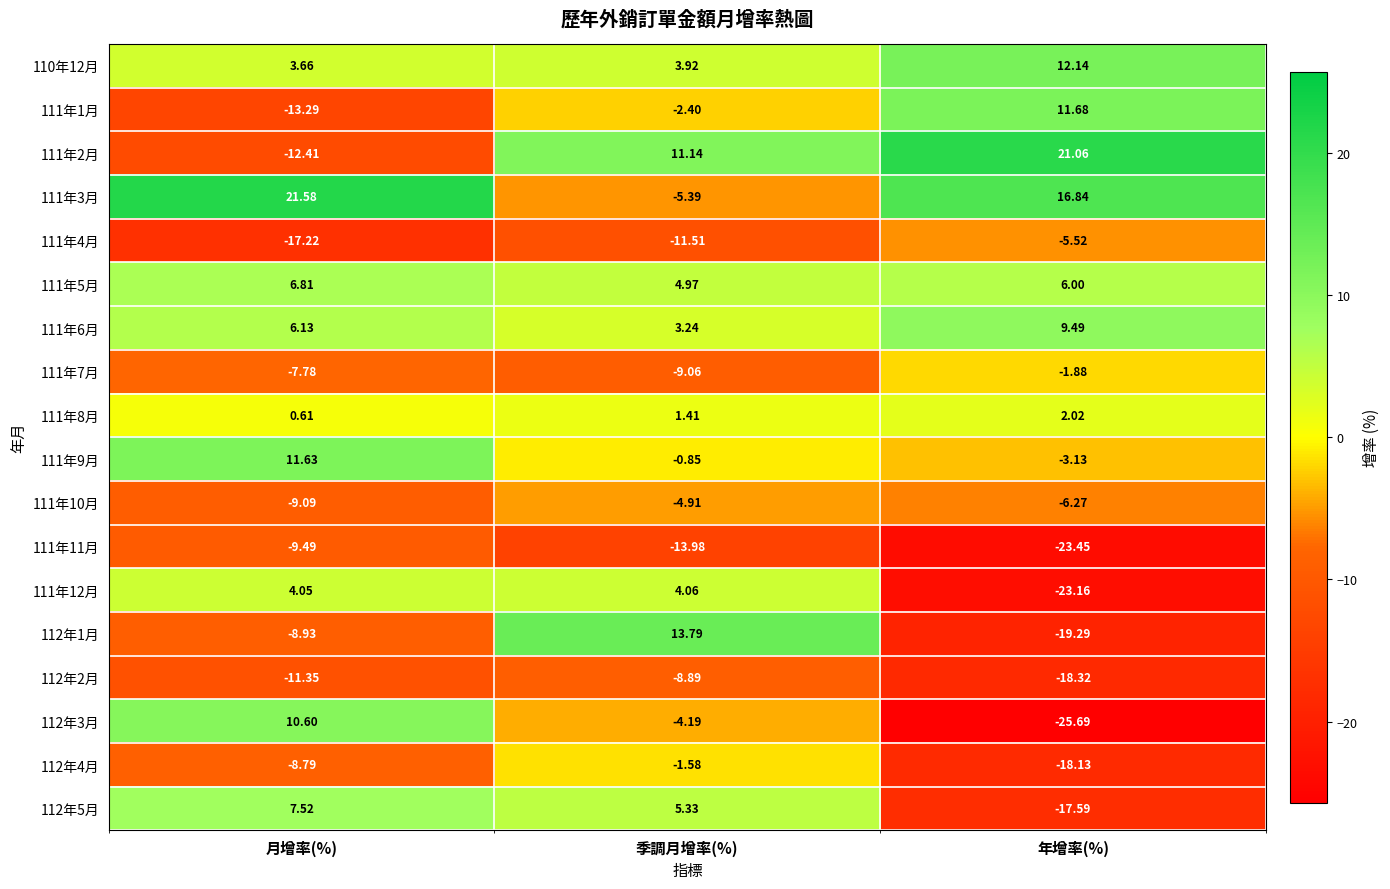

Which series changed the most between 月增率(%) and 季調月增率(%)?

111年3月